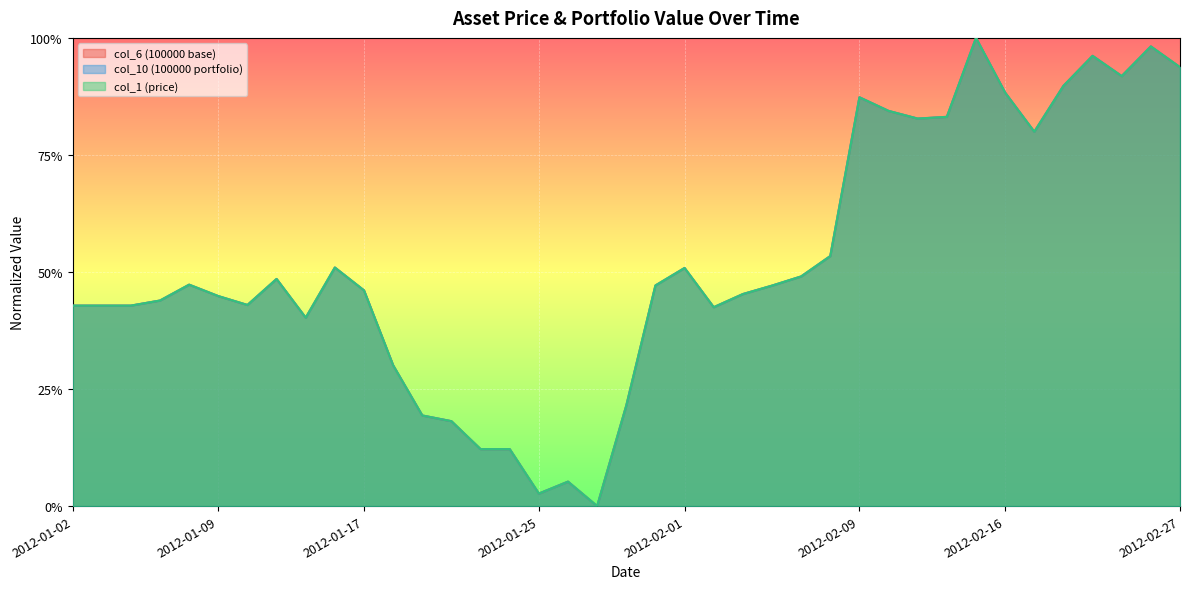

True or false: col_6 (100000 base) has more than 1 points higher than both neighbors.

True